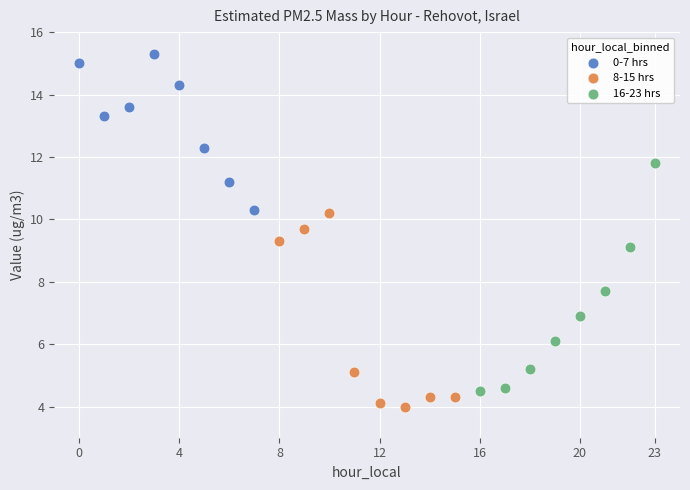

Which series reaches the maximum Y coordinate?

0-7 hrs